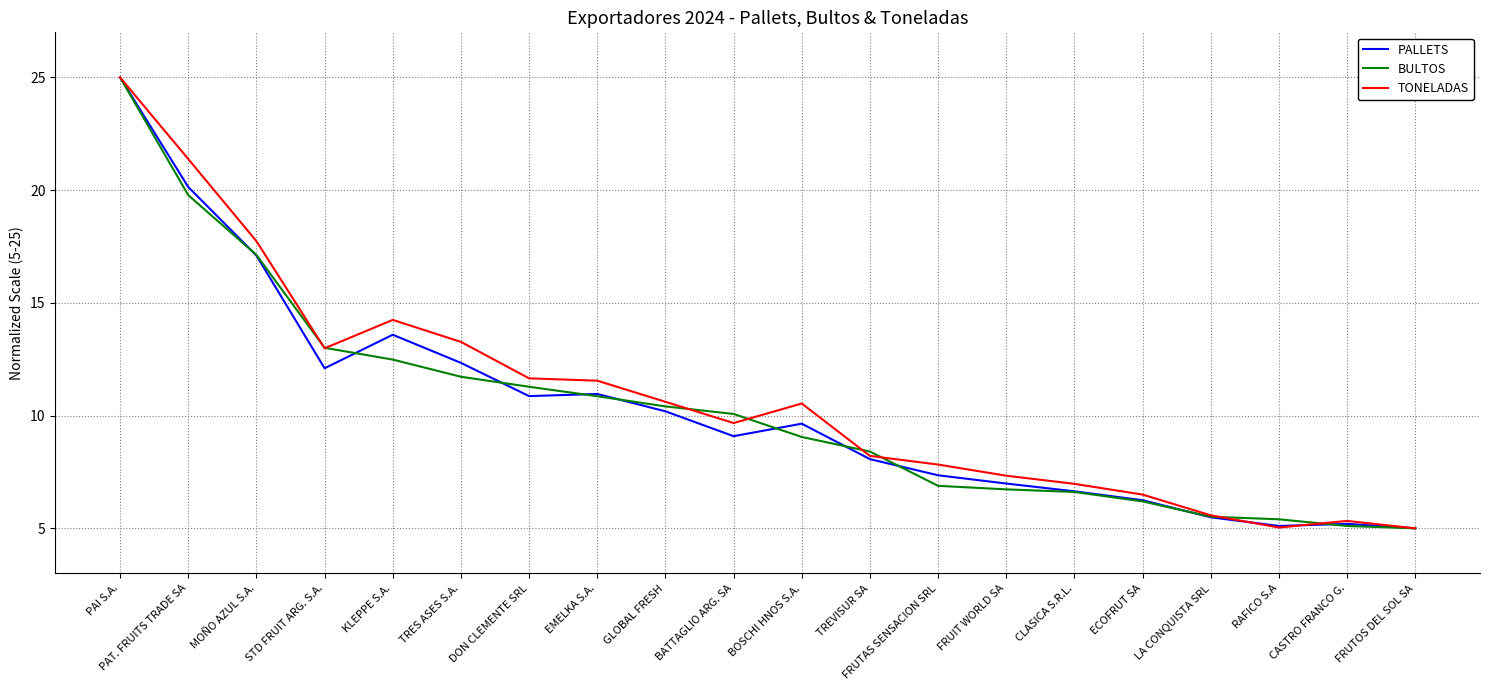

Is the value of PALLETS at CASTRO FRANCO G. greater than the value of BULTOS at BATTAGLIO ARG. SA?

No